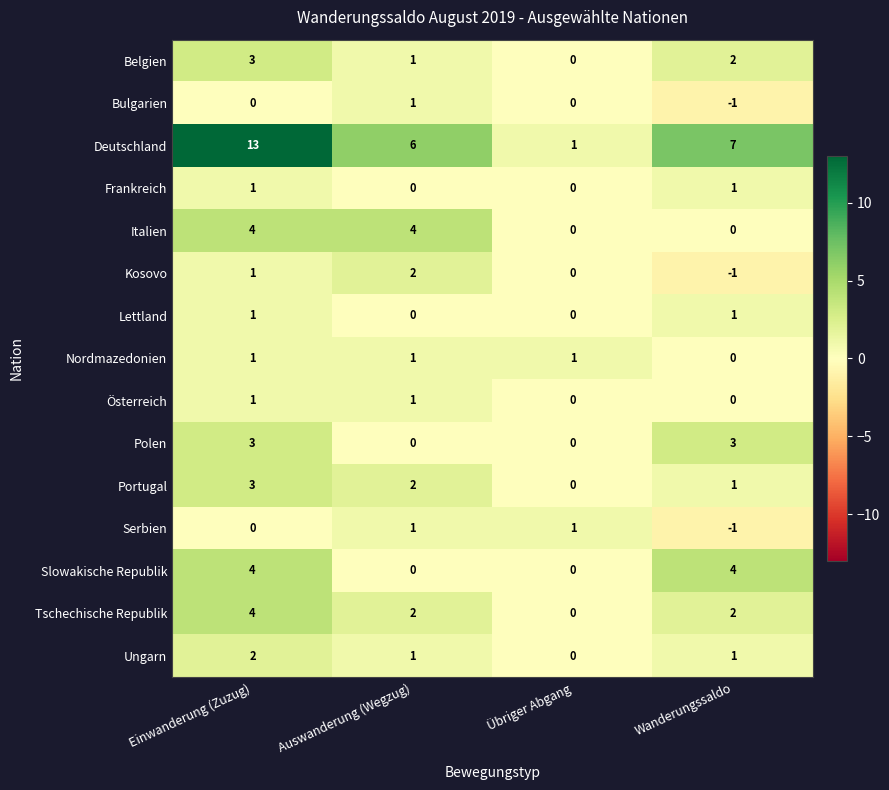

At which label does Belgien first exceed 2?

Einwanderung (Zuzug)